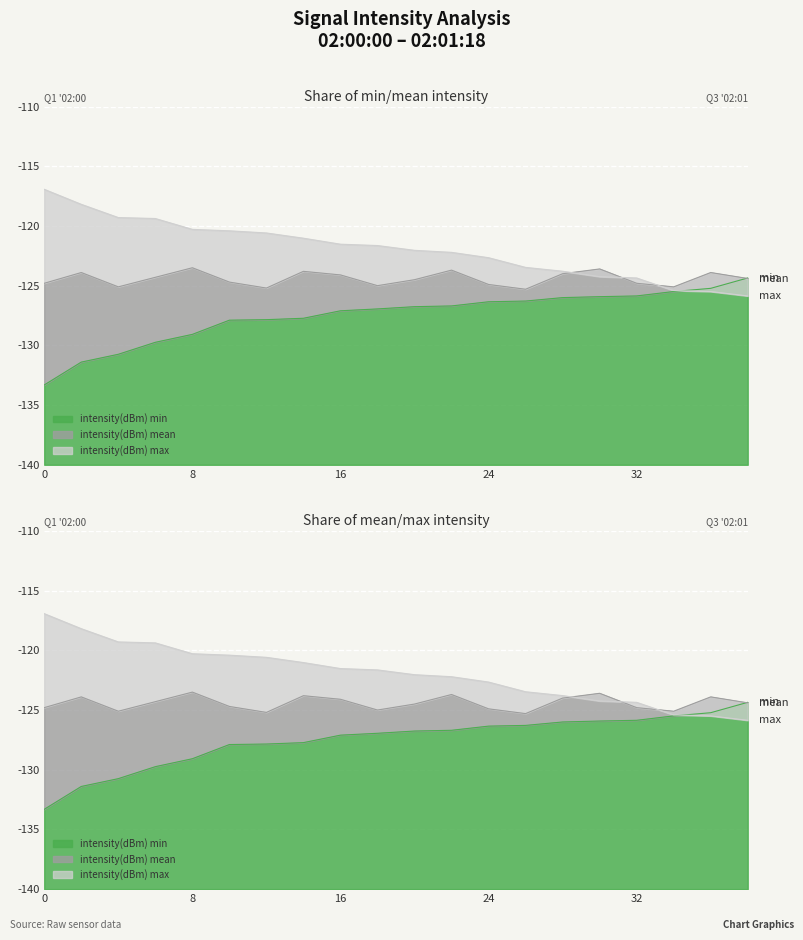

Rank the series at 0 from highest to lowest value.

intensity(dBm) max, intensity(dBm) mean, intensity(dBm) min